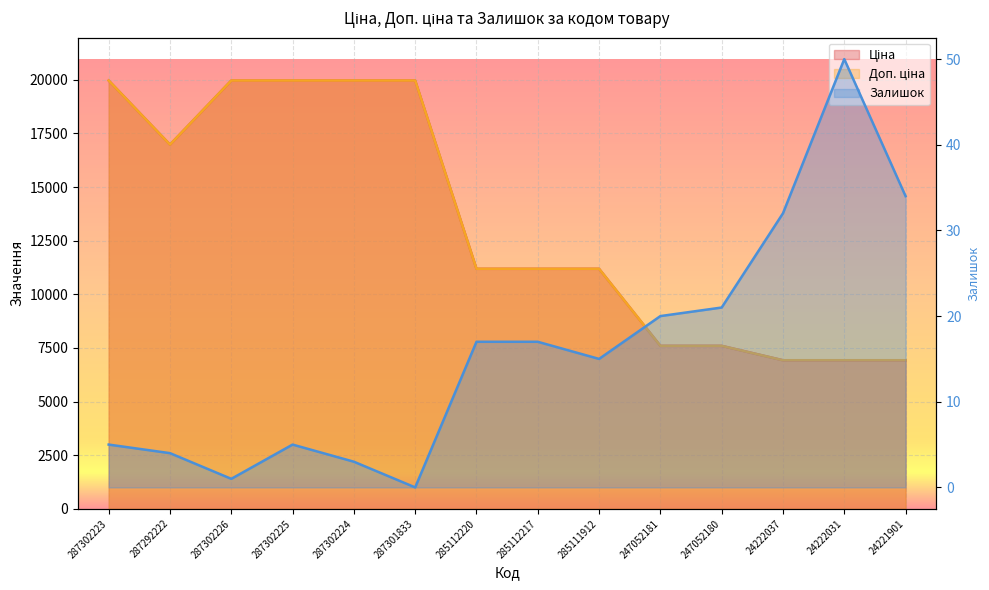

At which category does Ціна reach its first local valley?

287292222